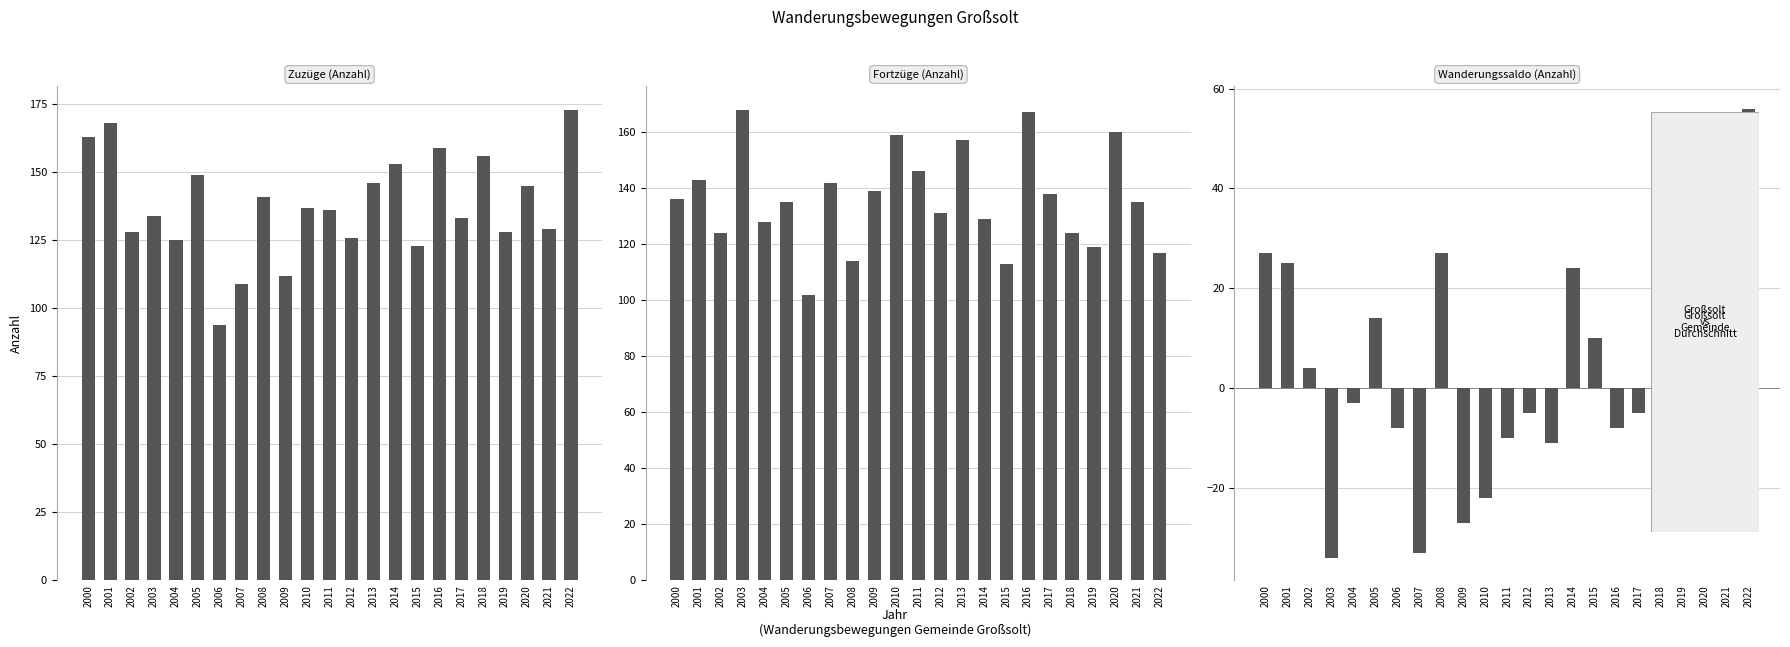

What is the minimum value shown in the chart?

-34